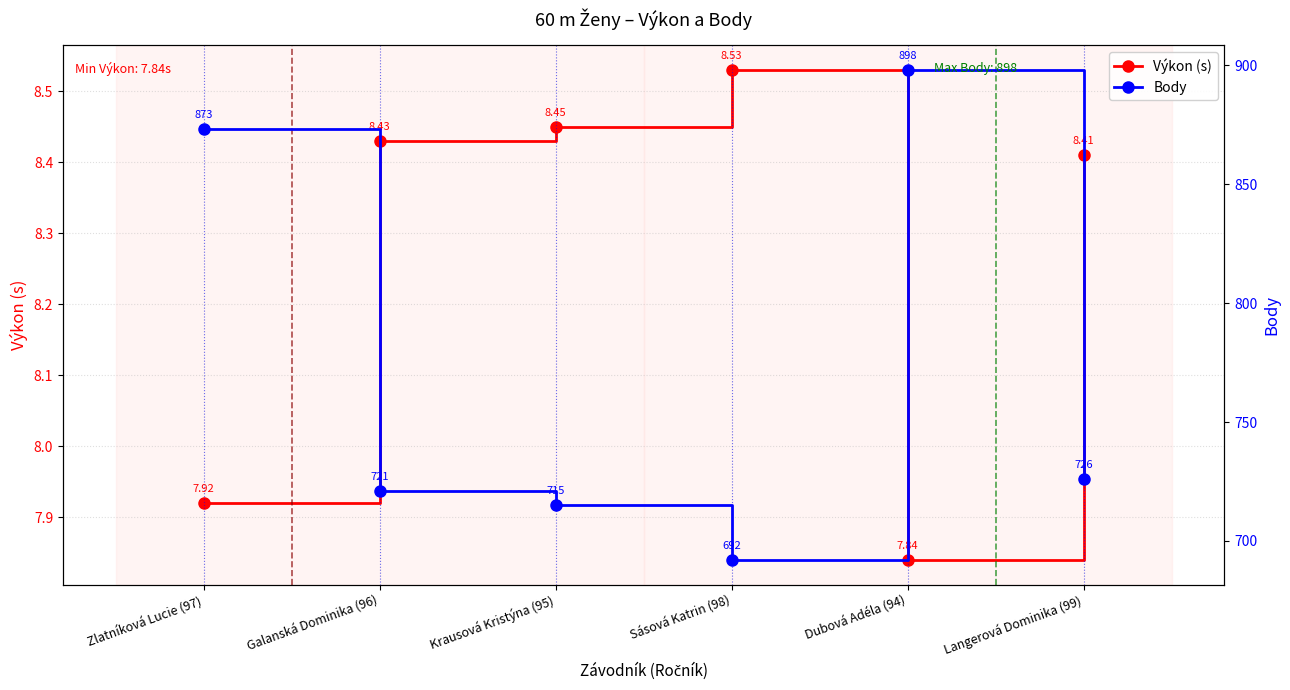

Reading left to right, what are all the values shown in this chart?

Výkon (s): Zlatníková Lucie (97)=7.9	Galanská Dominika (96)=8.4	Krausová Kristýna (95)=8.4	Sásová Katrin (98)=8.5	Dubová Adéla (94)=7.8	Langerová Dominika (99)=8.4
Body: Zlatníková Lucie (97)=873.0	Galanská Dominika (96)=721.0	Krausová Kristýna (95)=715.0	Sásová Katrin (98)=692.0	Dubová Adéla (94)=898.0	Langerová Dominika (99)=726.0